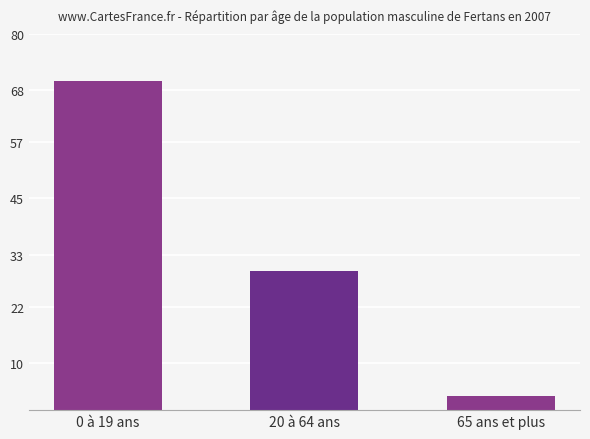

List the labels in order of value, largest first.

0 à 19 ans, 20 à 64 ans, 65 ans et plus